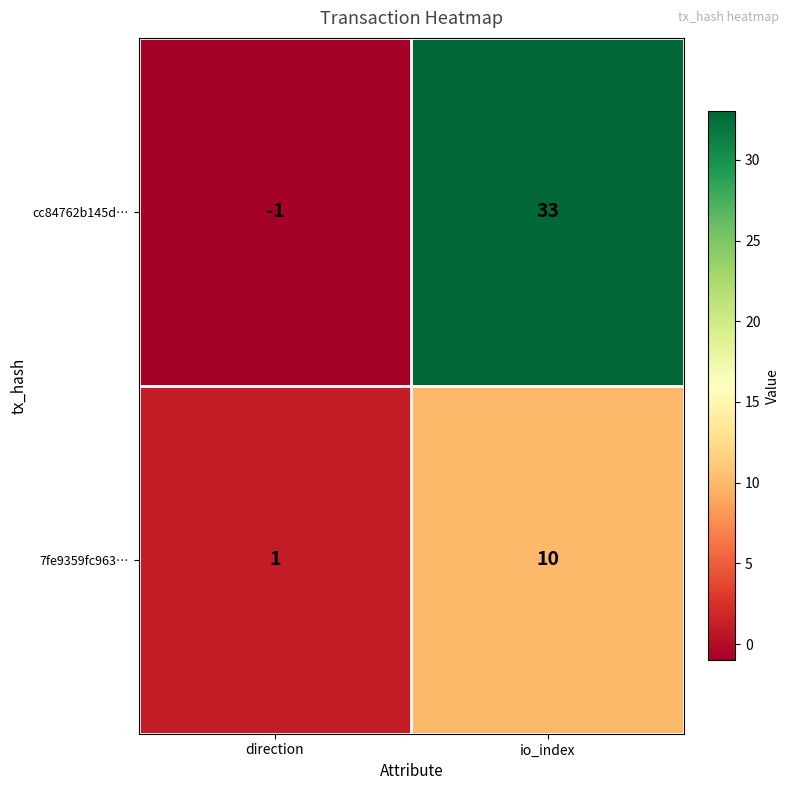

How many negative values does the cc84762b145d… series have?

1